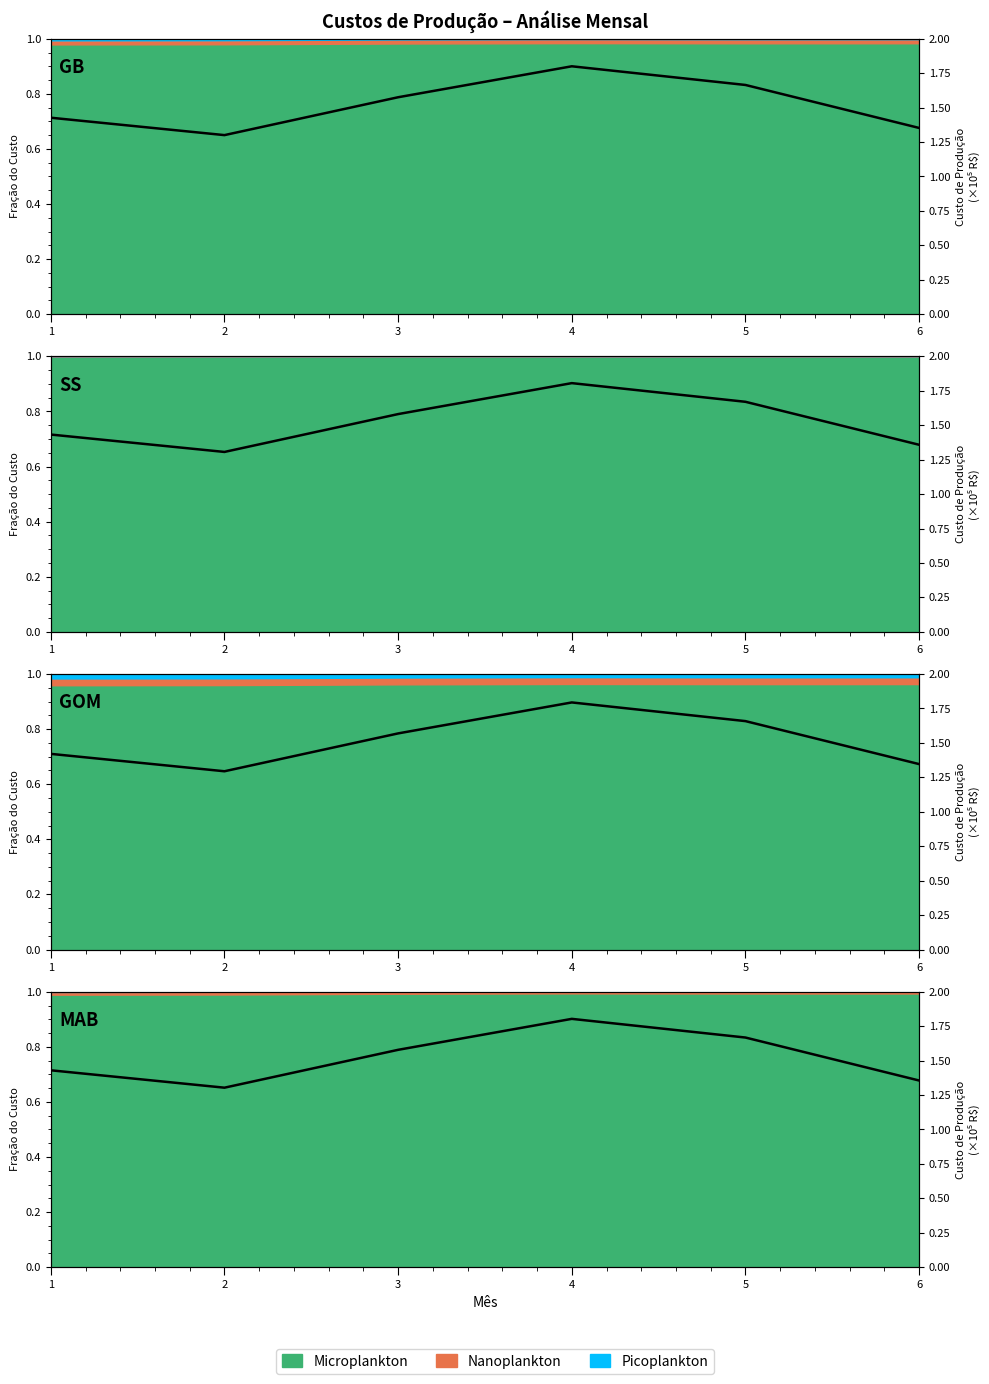

What is the difference between the maximum and minimum values?

0.5